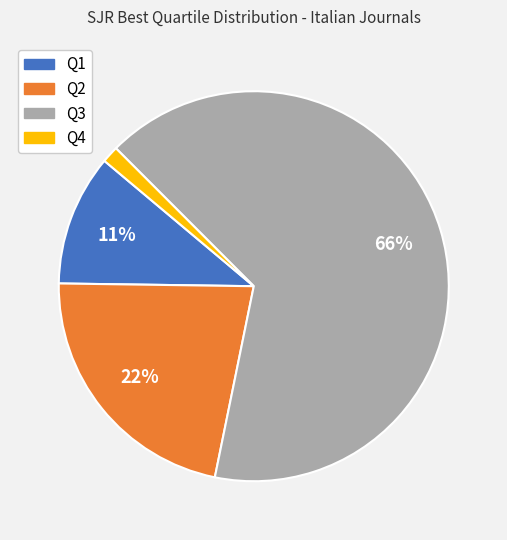

To the nearest percent, what percentage of the pie is Q3?

66%